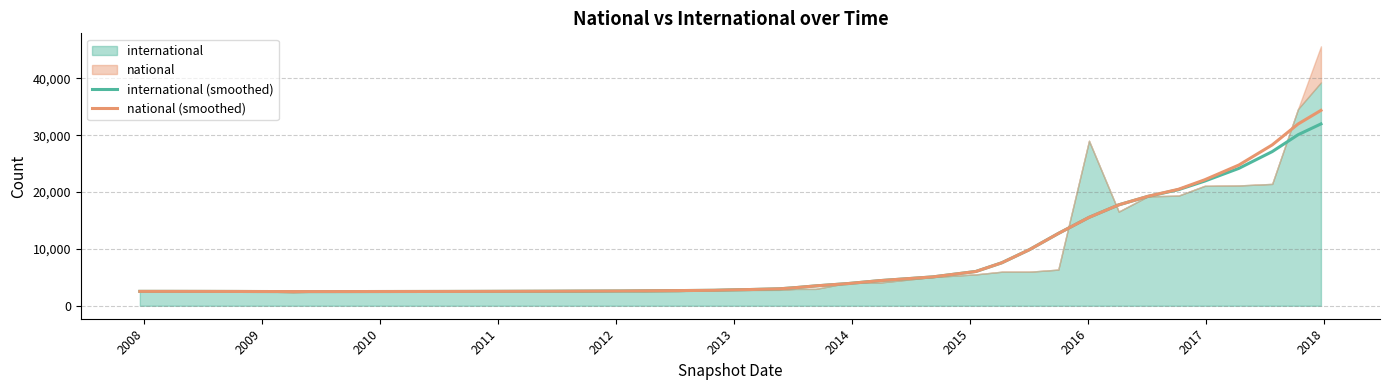

What is the lowest value of the international (smoothed) series?

2496.3